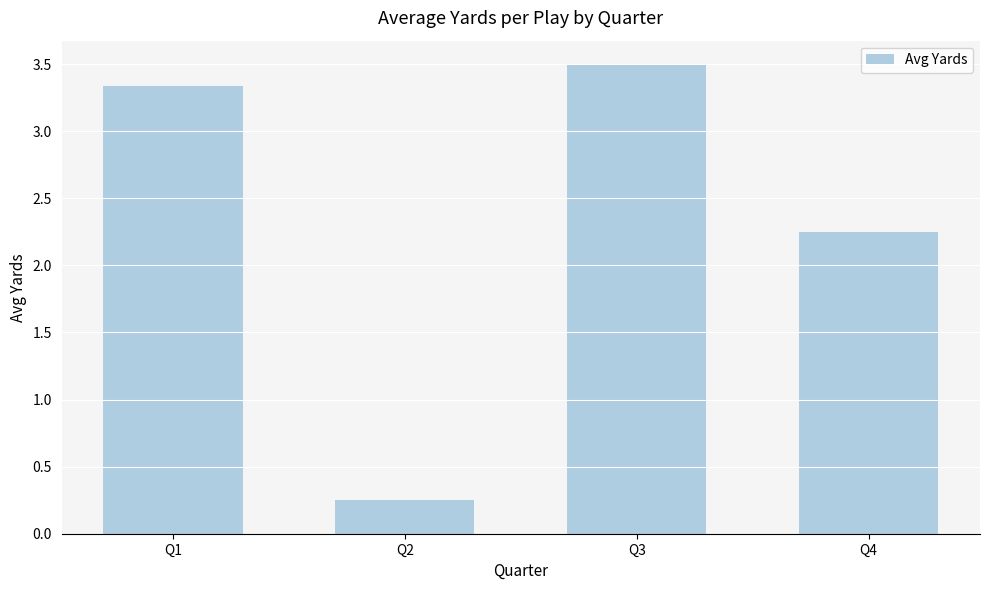

Is it true that the value at Q1 is 5.1?

False